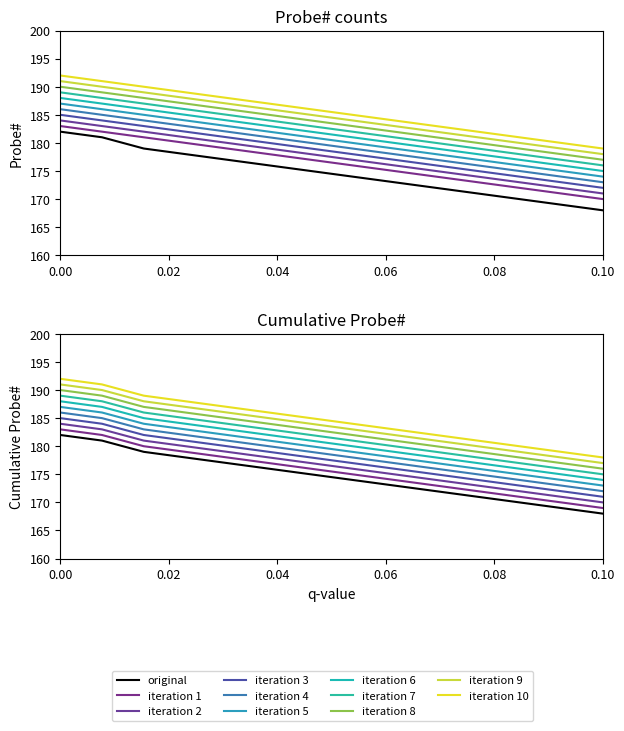

Reading left to right, list all the values displayed in this chart.

182	181	179	178	177	176	175	174	173	172	171	170	169	168